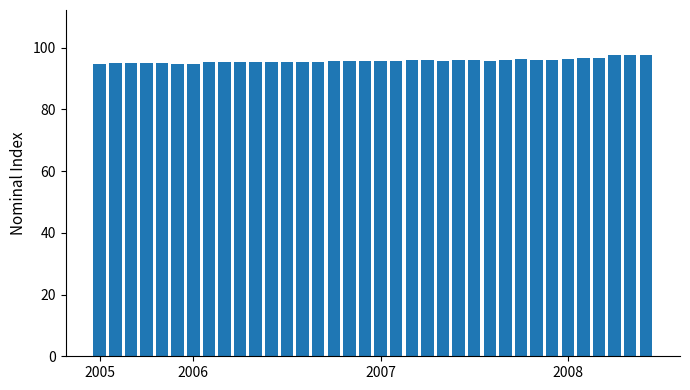

What is the difference between the second highest and second lowest values?

2.7